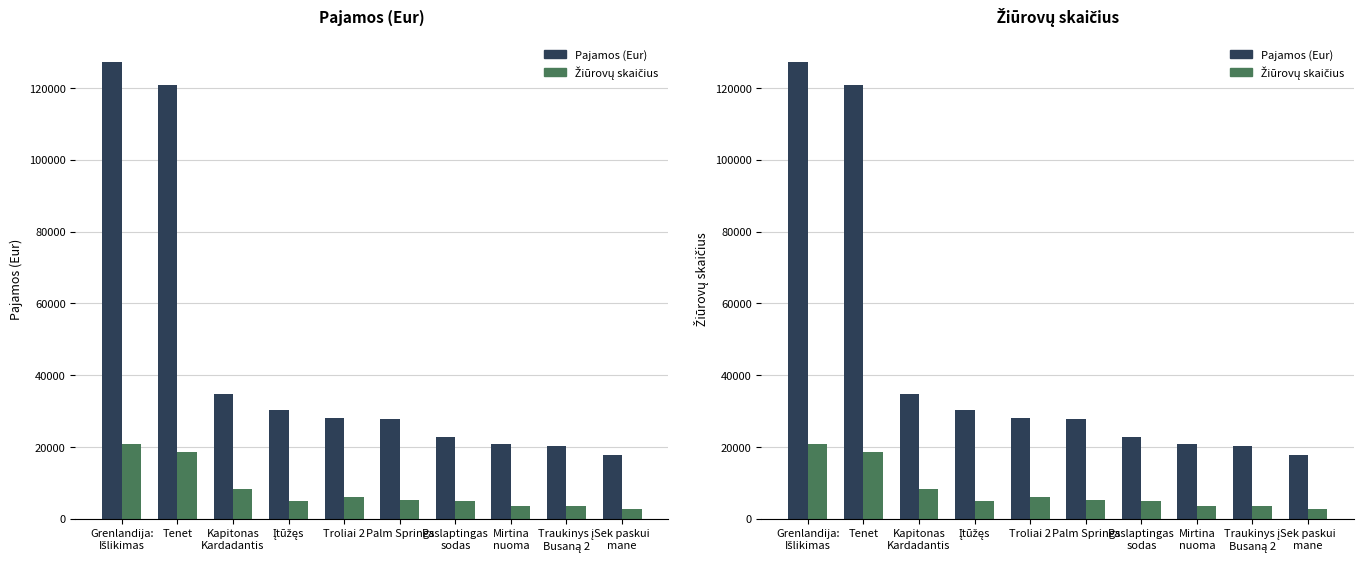

What is the difference between the highest and lowest values at Įtūžęs?

25552.9